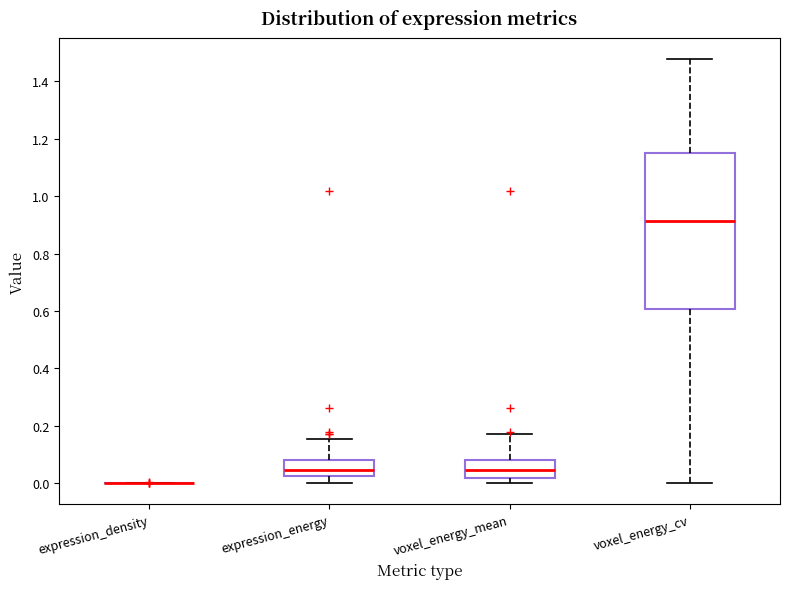

Reading left to right, transcribe this box plot: for each box, give where its median line is, the range the box spans, and where its two whiskers end, as read against the y-axis. The values are not printed on the chart, so give them approximately, as read against the axis.

expression_density: box collapsed to a line at 0.00, whiskers 0.00 to 0.00
expression_energy: median 0.04, box 0.02 to 0.08, whiskers 0.00 to 0.16
voxel_energy_mean: median 0.04, box 0.02 to 0.08, whiskers 0.00 to 0.18
voxel_energy_cv: median 0.92, box 0.60 to 1.16, whiskers 0.00 to 1.48